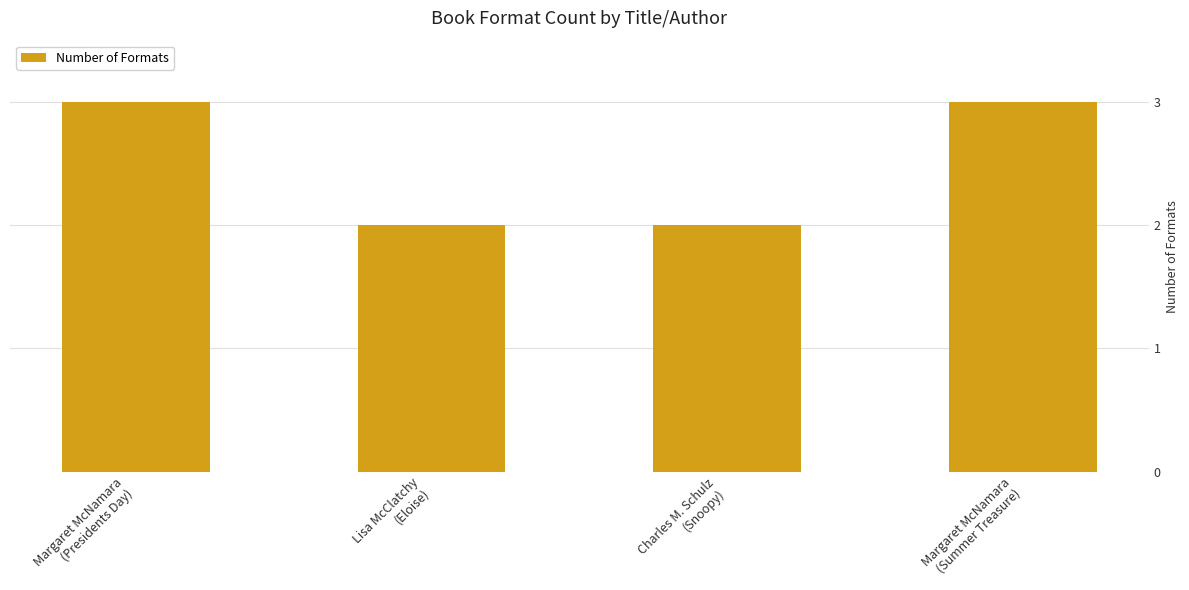

The value at Margaret McNamara
(Presidents Day) is 1. True or false?

False